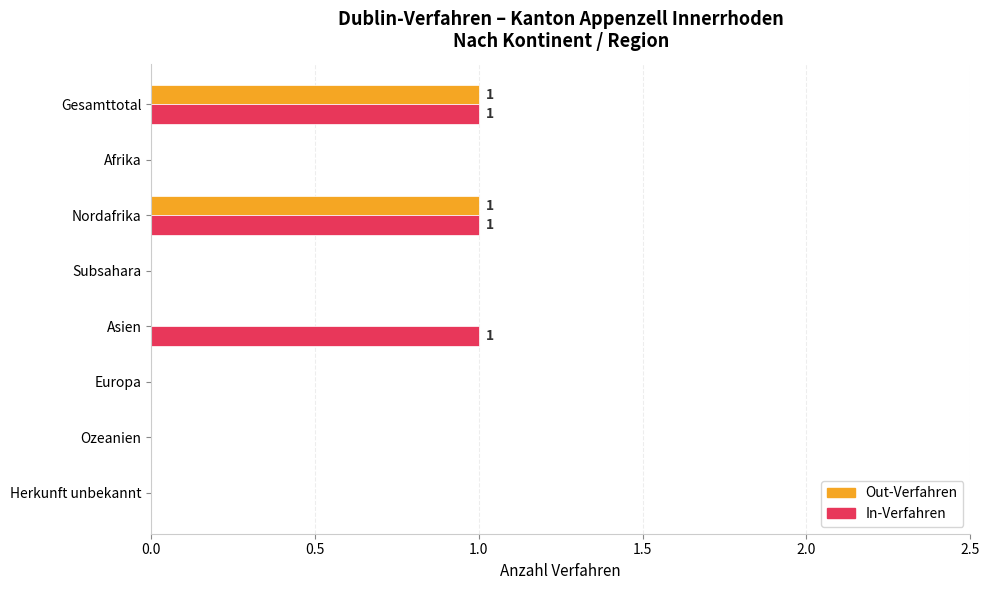

Is it true that Out-Verfahren equals 0 at Herkunft unbekannt?

True